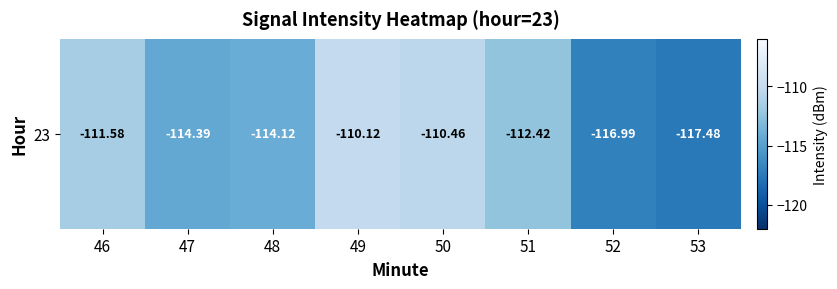

What is the difference between the maximum and minimum values?

7.4